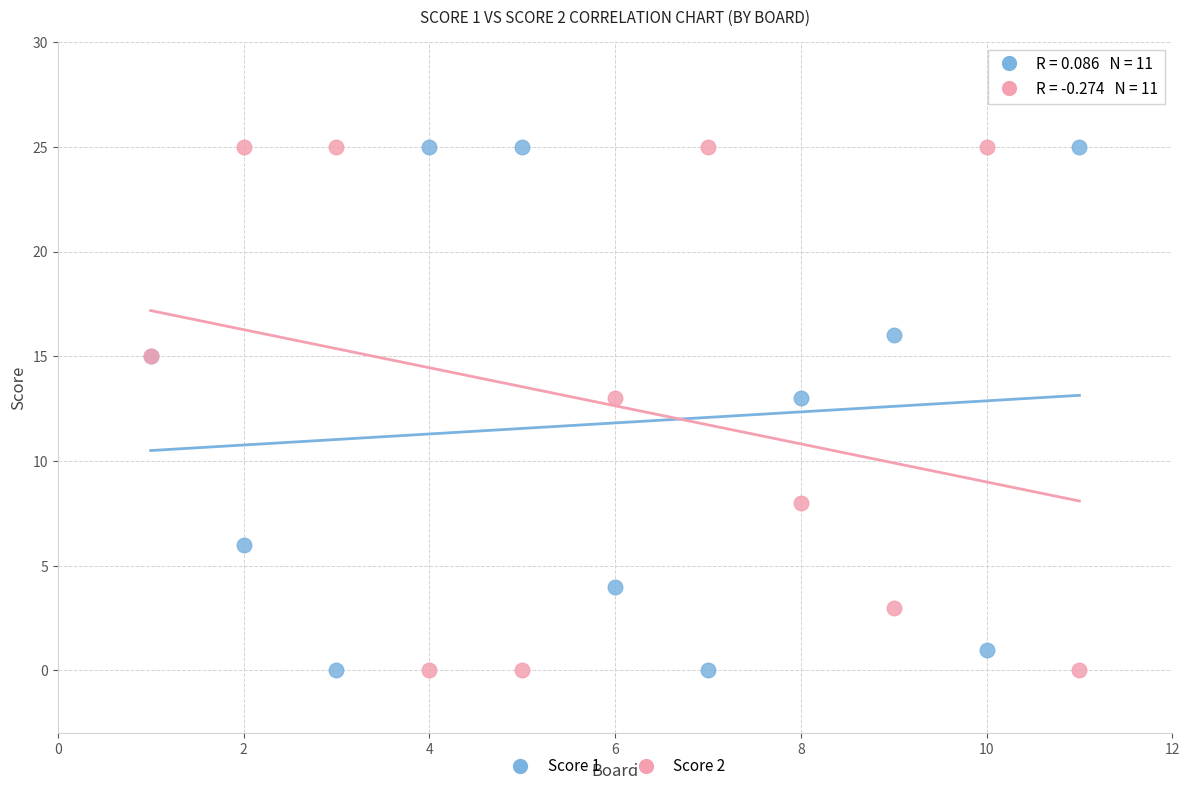

What is the X range (max minus min) for the scatter plot?

10